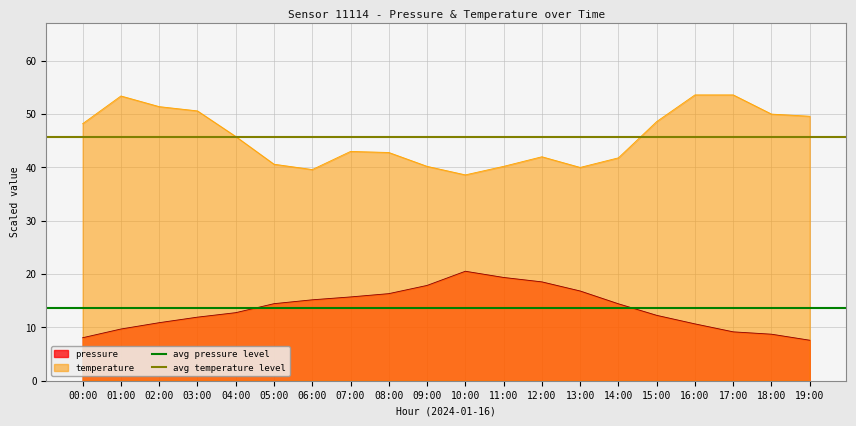

How many lines are shown in the chart?

2